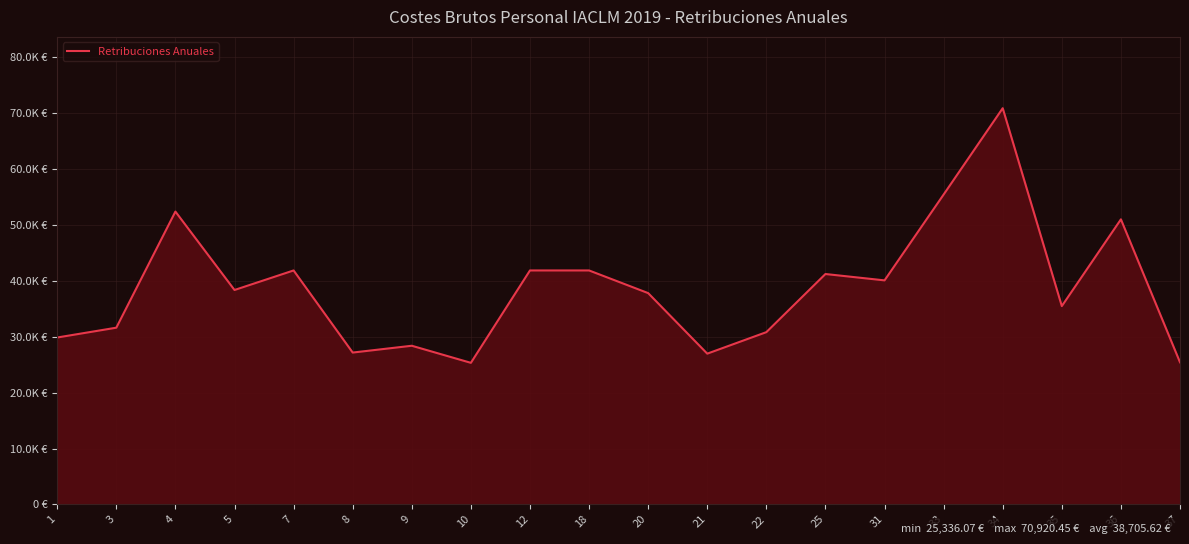

What is the change in value from 4 to 8?

-25239.1